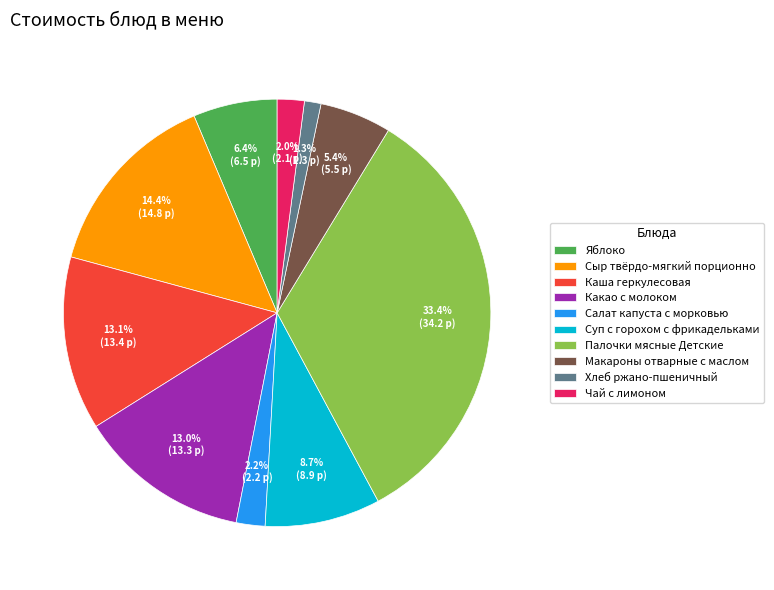

What is the ratio of the value at Каша геркулесовая to the value at Суп с горохом с фрикадельками?

1.5